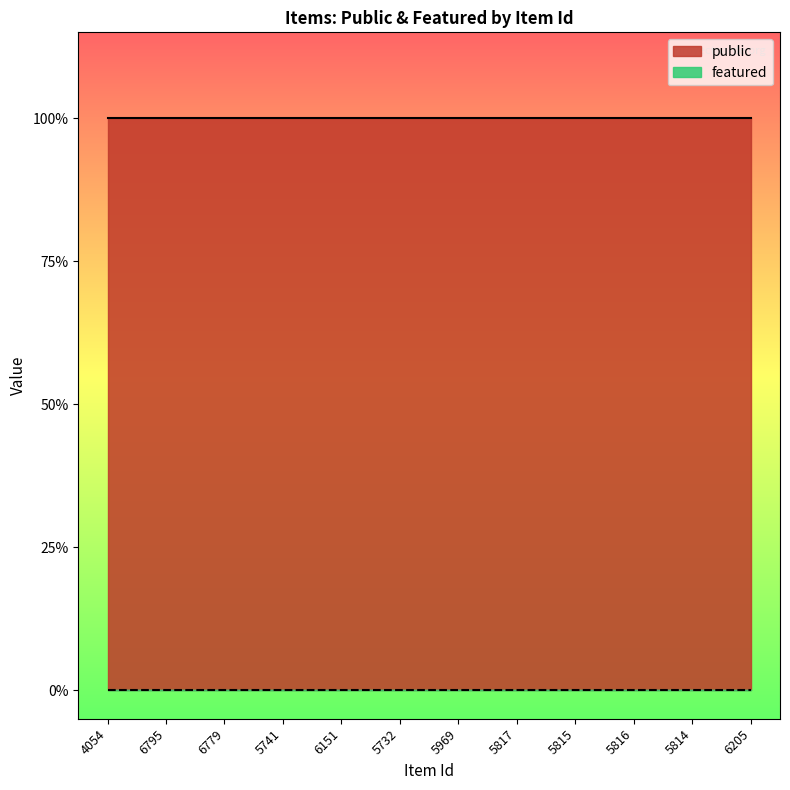

What is the maximum value shown in the chart?

1